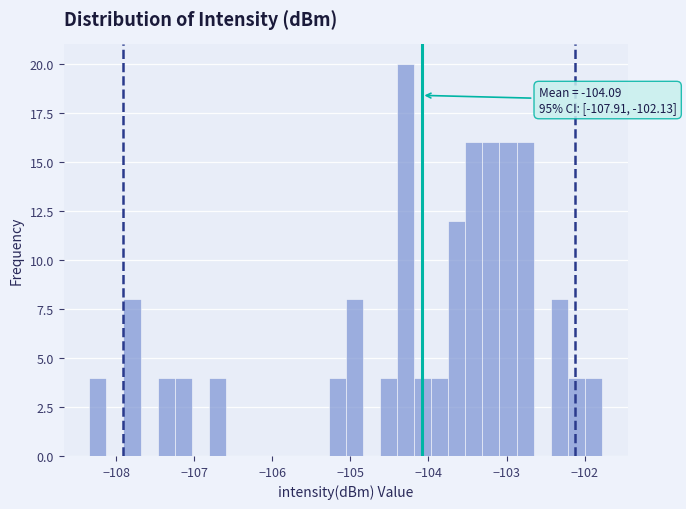

Around what value on the x-axis is the tallest bar? Give the approximate position of its centre, as read against the axis.

-104.3